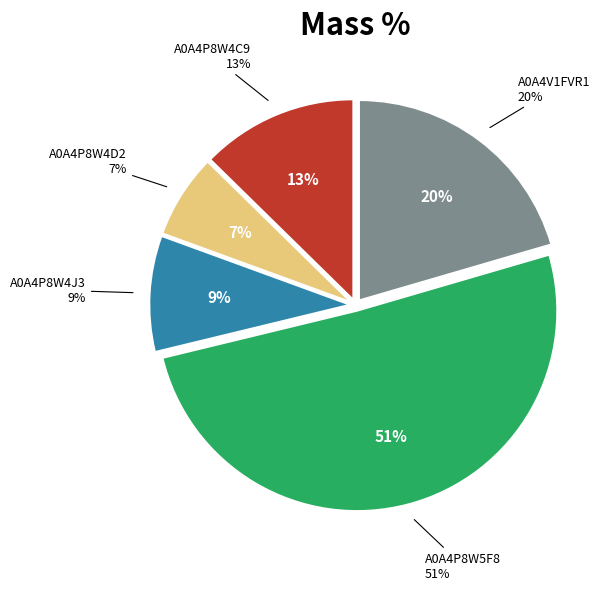

Which slice is the largest?

A0A4P8W5F8